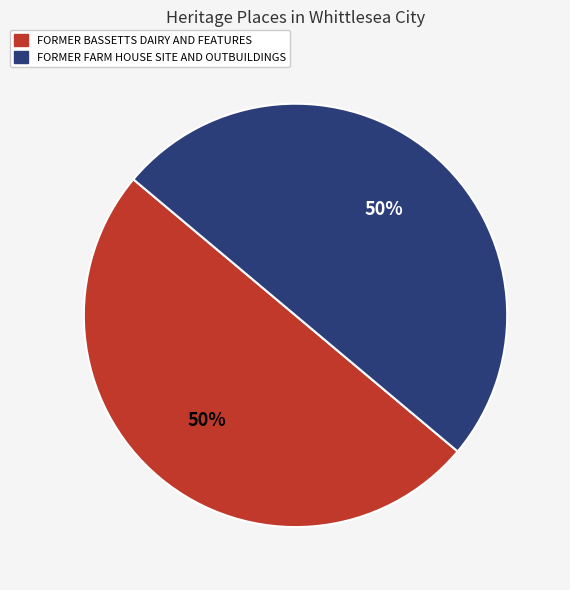

Approximately how many times larger is the value at FORMER FARM HOUSE SITE AND OUTBUILDINGS compared to FORMER BASSETTS DAIRY AND FEATURES?

1.0